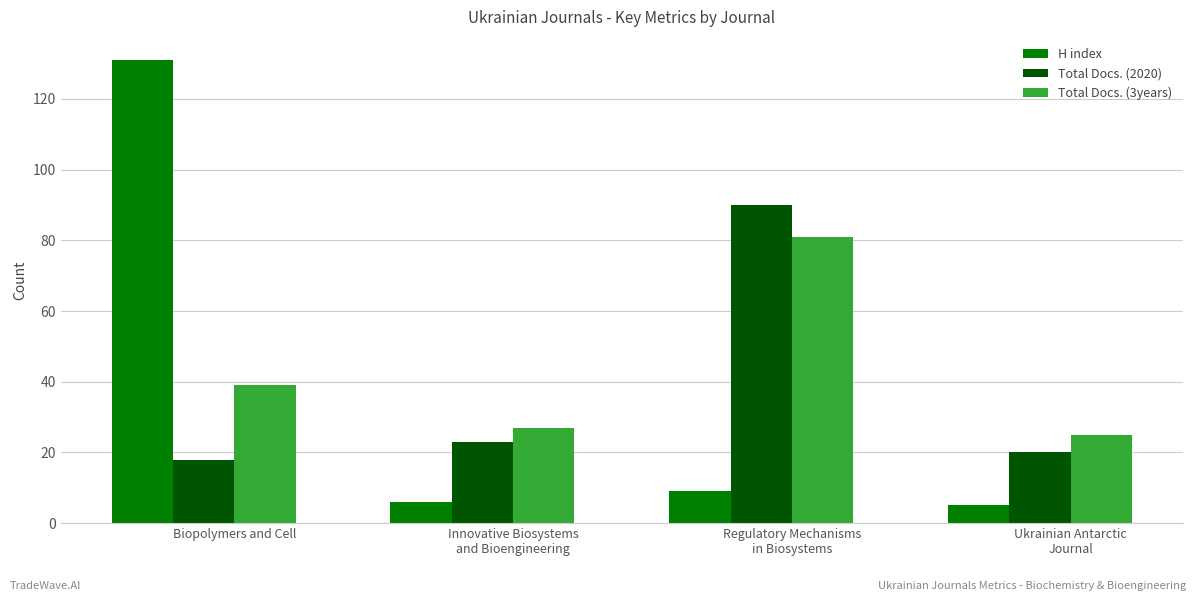

What is the lowest value of the H index series?

5